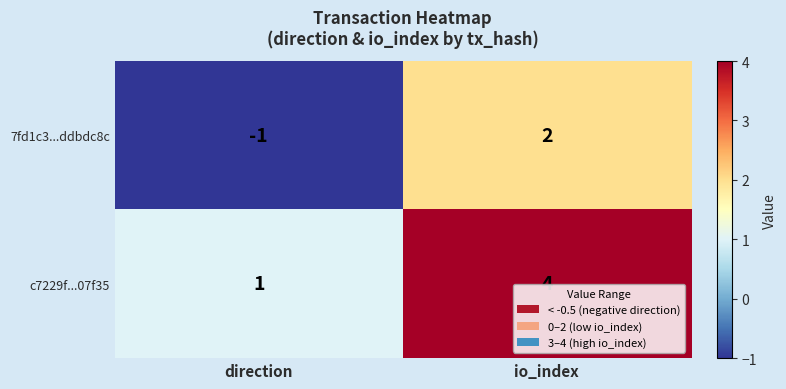

Reading left to right, list all the values displayed in this chart.

7fd1c3...ddbdc8c: direction=-1	io_index=2
c7229f...07f35: direction=1	io_index=4